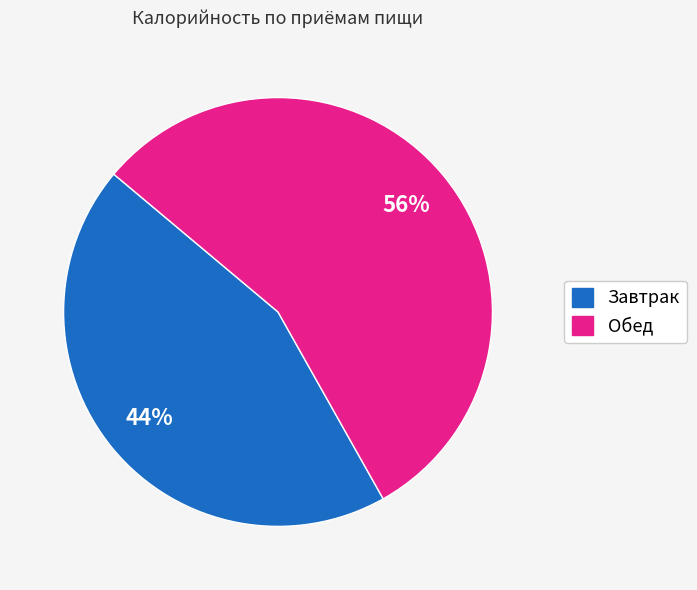

To the nearest percent, what portion does Обед represent?

56%